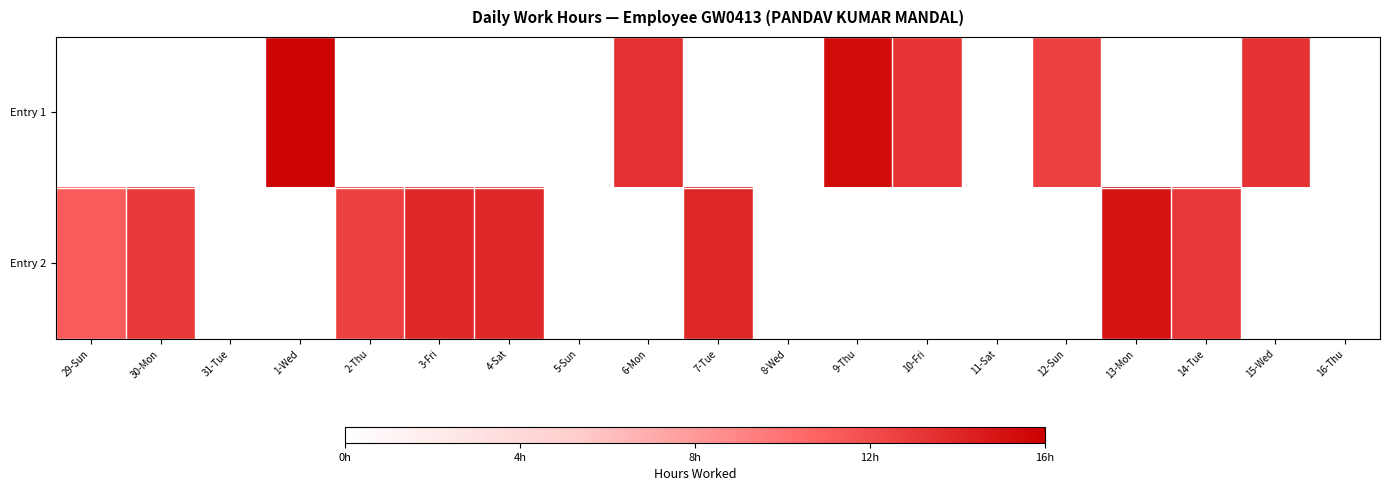

Reading left to right, transcribe all the data shown in this chart.

Entry 1: 29-Sun=0.0	30-Mon=0.0	31-Tue=0.0	1-Wed=15.7	2-Thu=0.0	3-Fri=0.0	4-Sat=0.0	5-Sun=0.0	6-Mon=13.5	7-Tue=0.0	8-Wed=0.0	9-Thu=15.4	10-Fri=13.2	11-Sat=0.0	12-Sun=12.6	13-Mon=0.0	14-Tue=0.0	15-Wed=13.4	16-Thu=0.0
Entry 2: 29-Sun=11.3	30-Mon=12.9	31-Tue=0.0	1-Wed=0.0	2-Thu=12.5	3-Fri=13.9	4-Sat=13.9	5-Sun=0.0	6-Mon=0.0	7-Tue=14.0	8-Wed=0.0	9-Thu=0.0	10-Fri=0.0	11-Sat=0.0	12-Sun=0.0	13-Mon=15.0	14-Tue=13.1	15-Wed=0.0	16-Thu=0.0